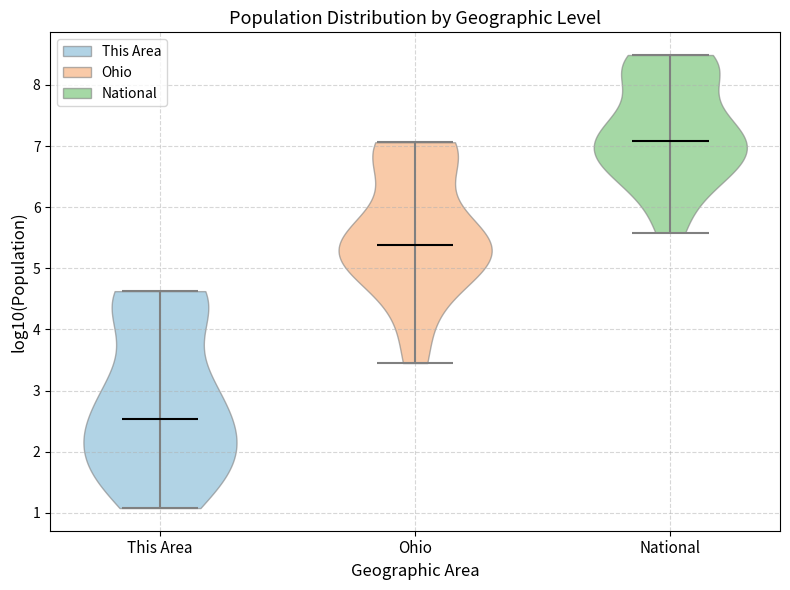

Reading left to right, read every violin against the y-axis: where its median line is, and the lowest and highest points it reaches. The values are not printed on the chart, so give them approximately, as read against the axis.

This Area: median line 2.5, lowest point 1.1, highest point 4.6
Ohio: median line 5.4, lowest point 3.5, highest point 7.1
National: median line 7.1, lowest point 5.6, highest point 8.5